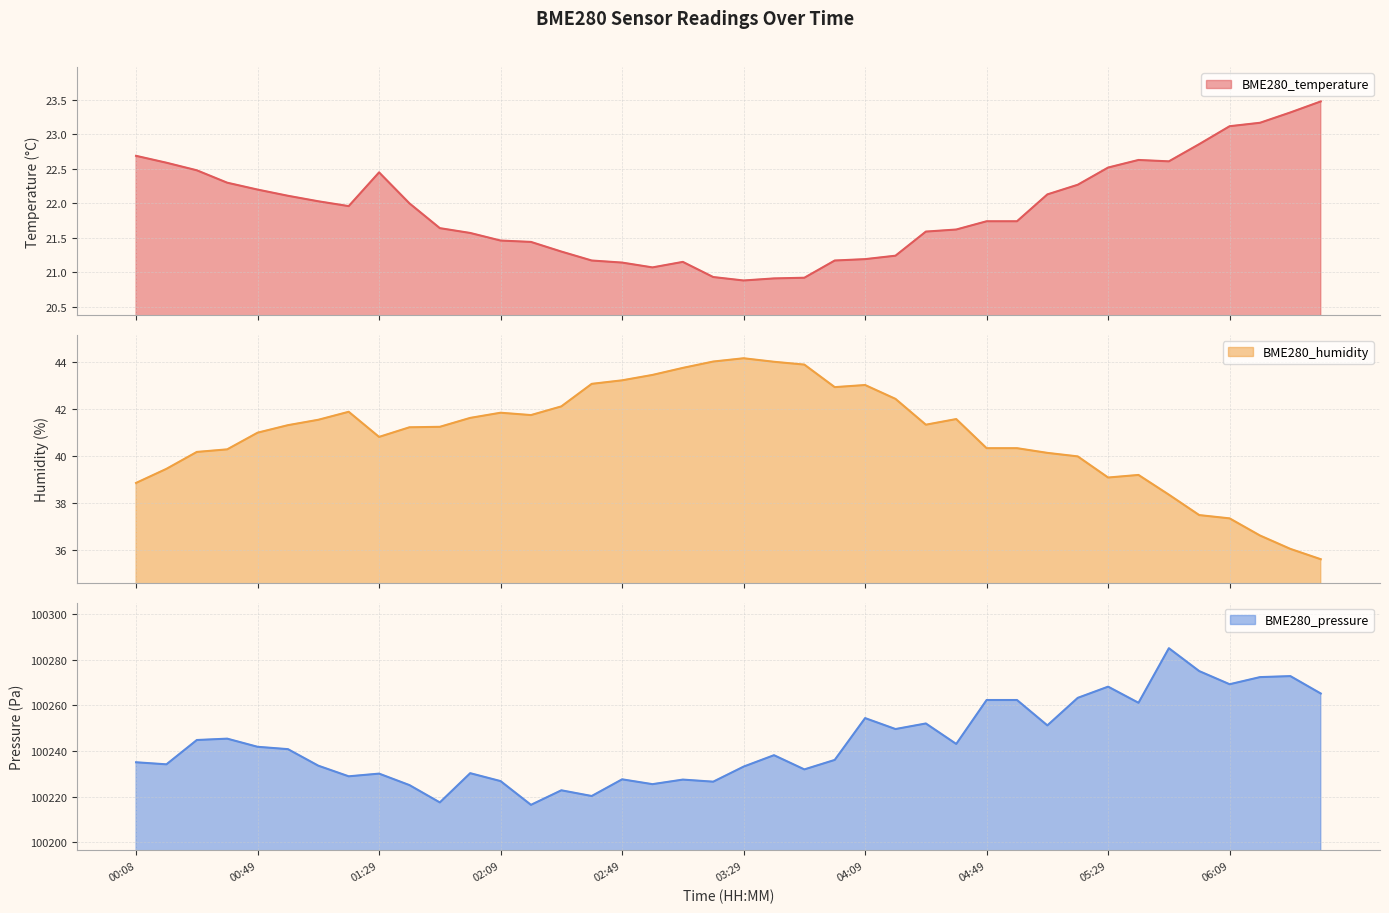

Is it true that BME280_humidity equals 11.1 at 01:29?

False